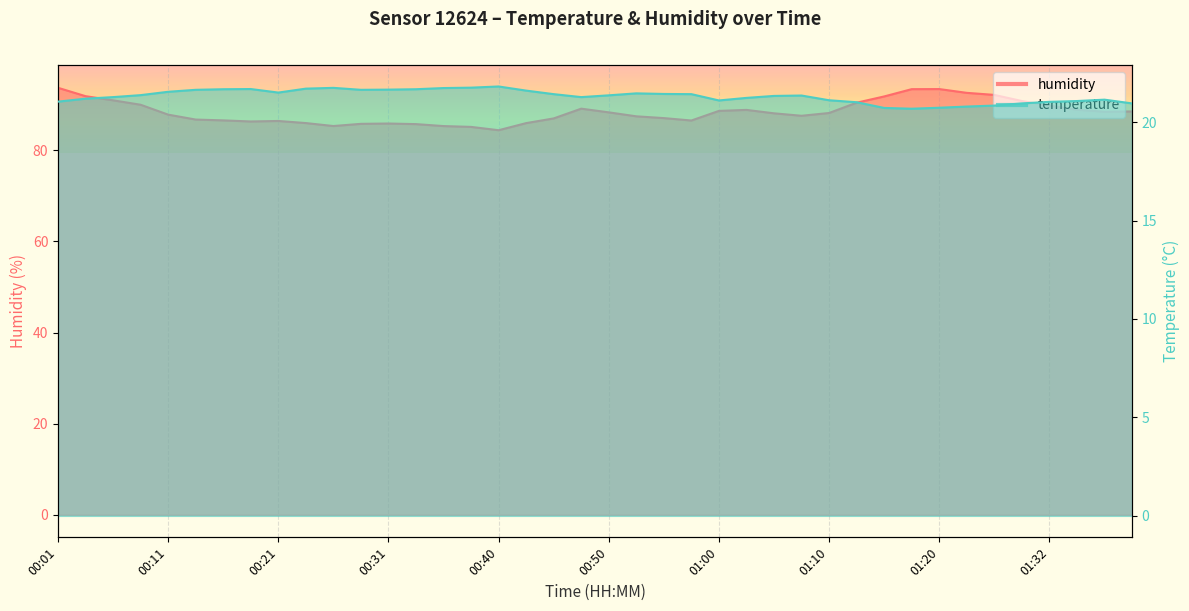

The humidity series shows 88.9 at 01:03. True or false?

True